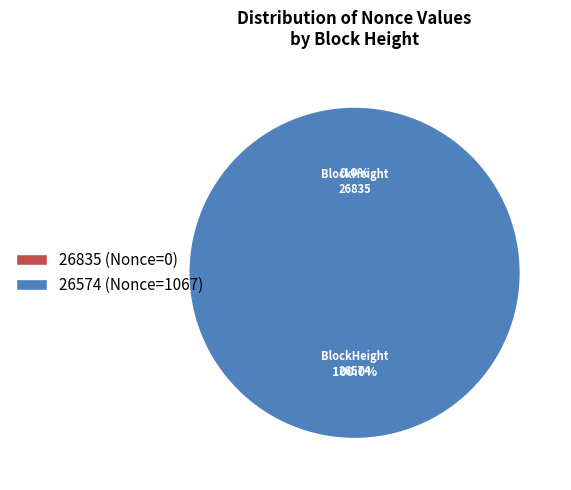

What is the majority slice?

26574